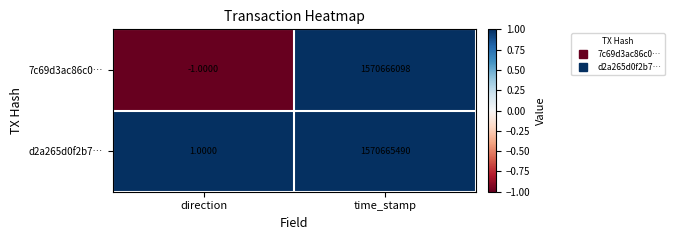

Which series has the largest range (max minus min)?

7c69d3ac86c0…